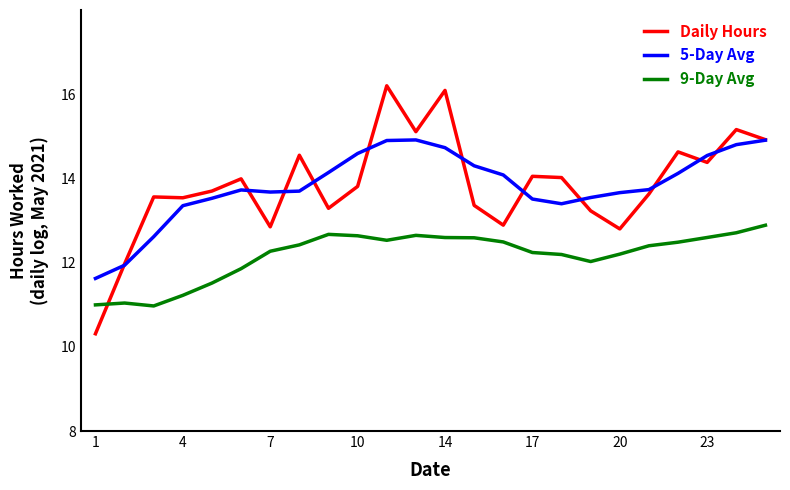

What is the greatest value displayed?

16.2